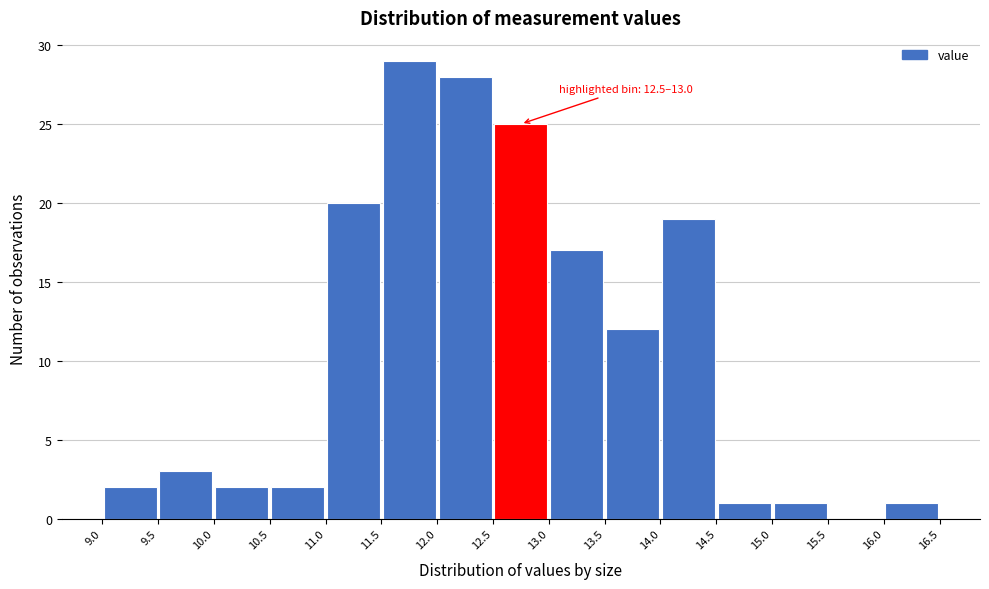

Which range on the x-axis has the tallest bar?

11.5 to 12.0